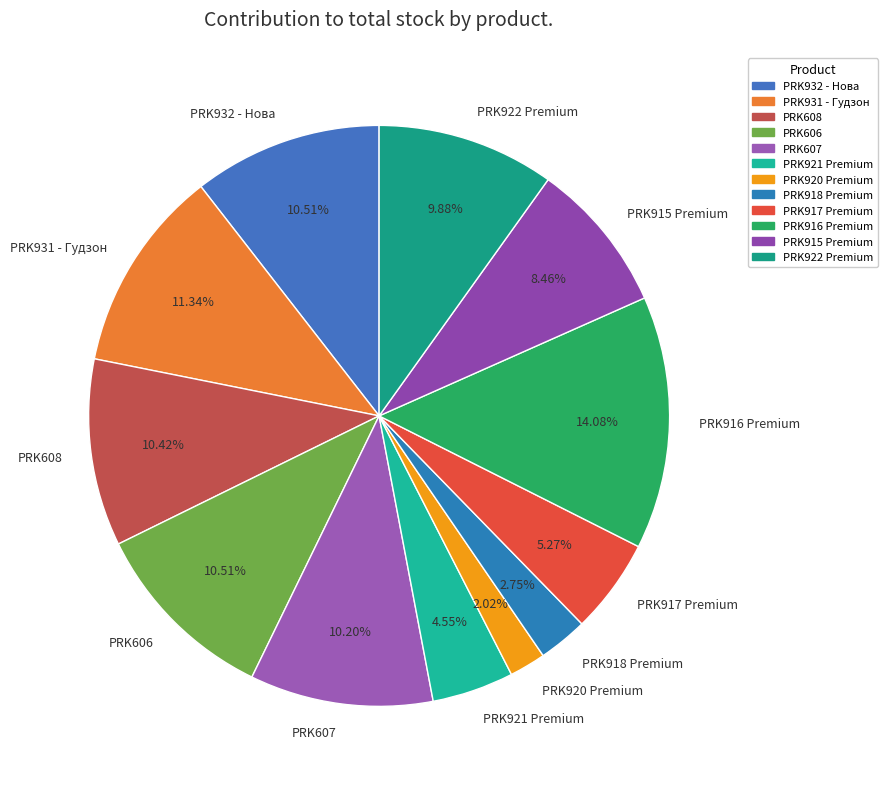

Which slice is the largest?

PRK916 Premium